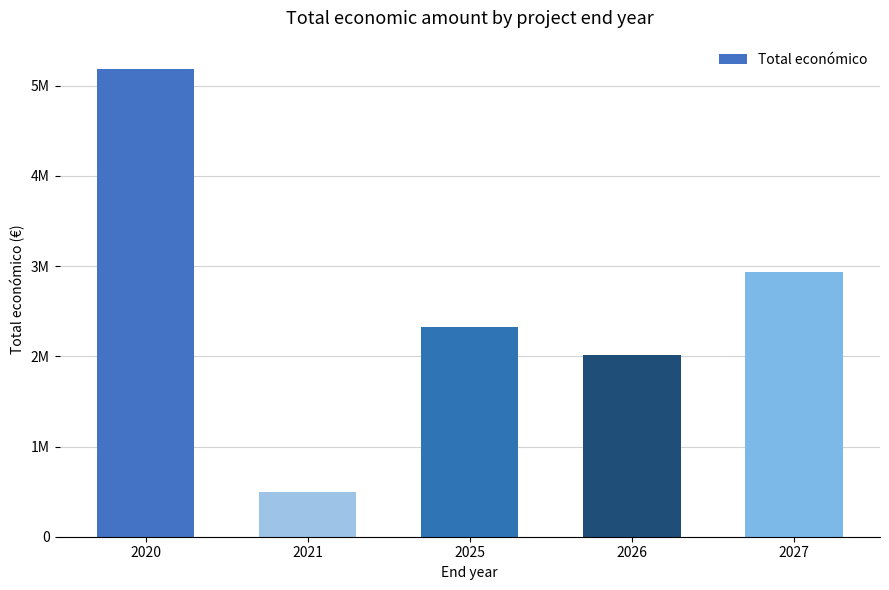

Reading left to right, transcribe all the data shown in this chart.

2020=5187255	2021=497232	2025=2325717	2026=2014515	2027=2936067